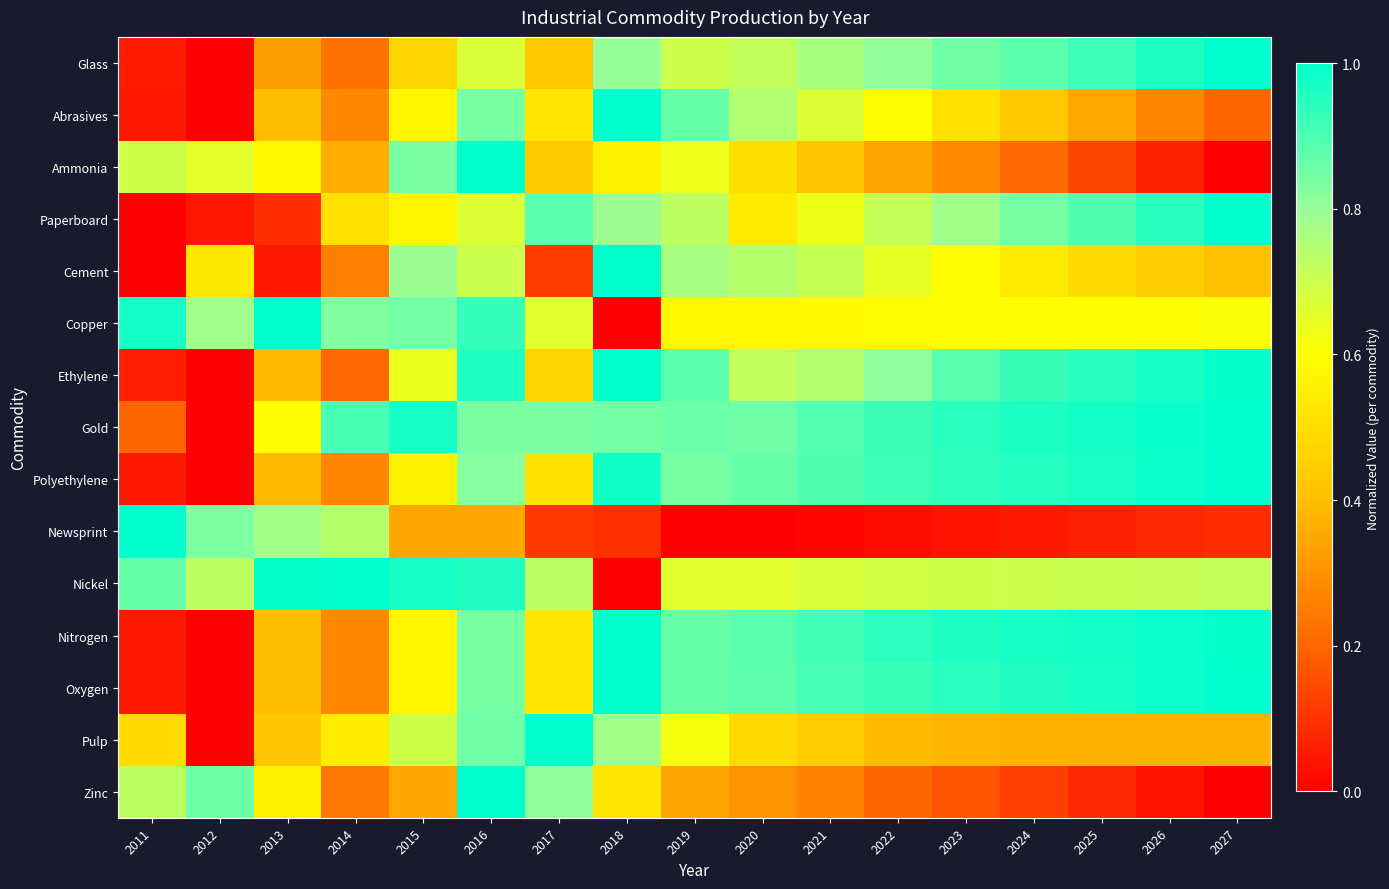

How many series are shown in this chart?

15